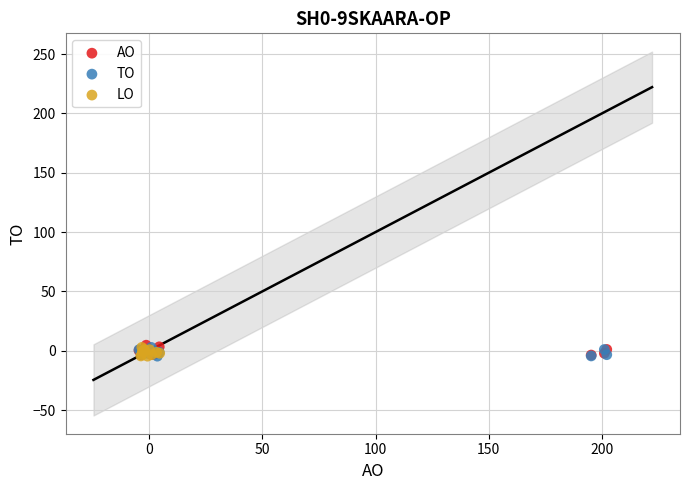

What are all the series names shown in the legend?

AO, TO, LO